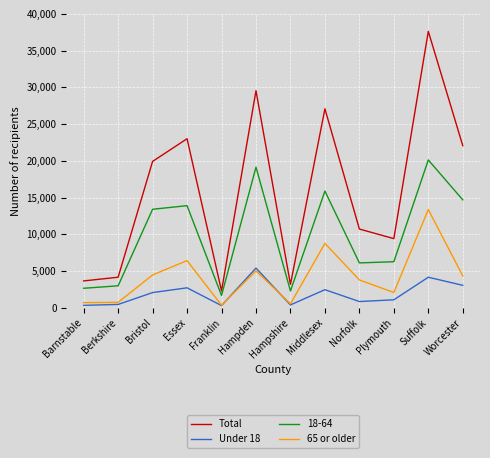

Is the value of 18-64 at Middlesex greater than the value of 65 or older at Middlesex?

Yes